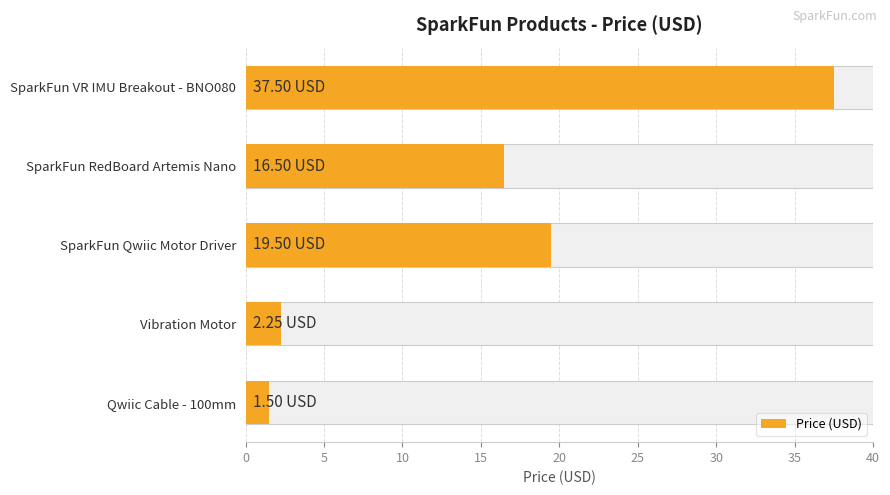

What is the average value?

15.4